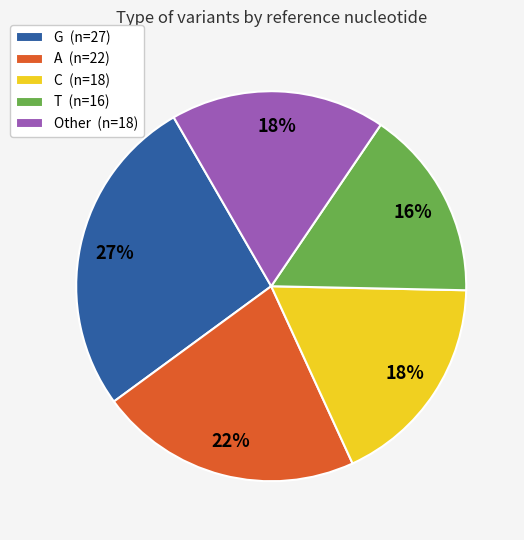

True or false: C accounts for 12% of the total.

False